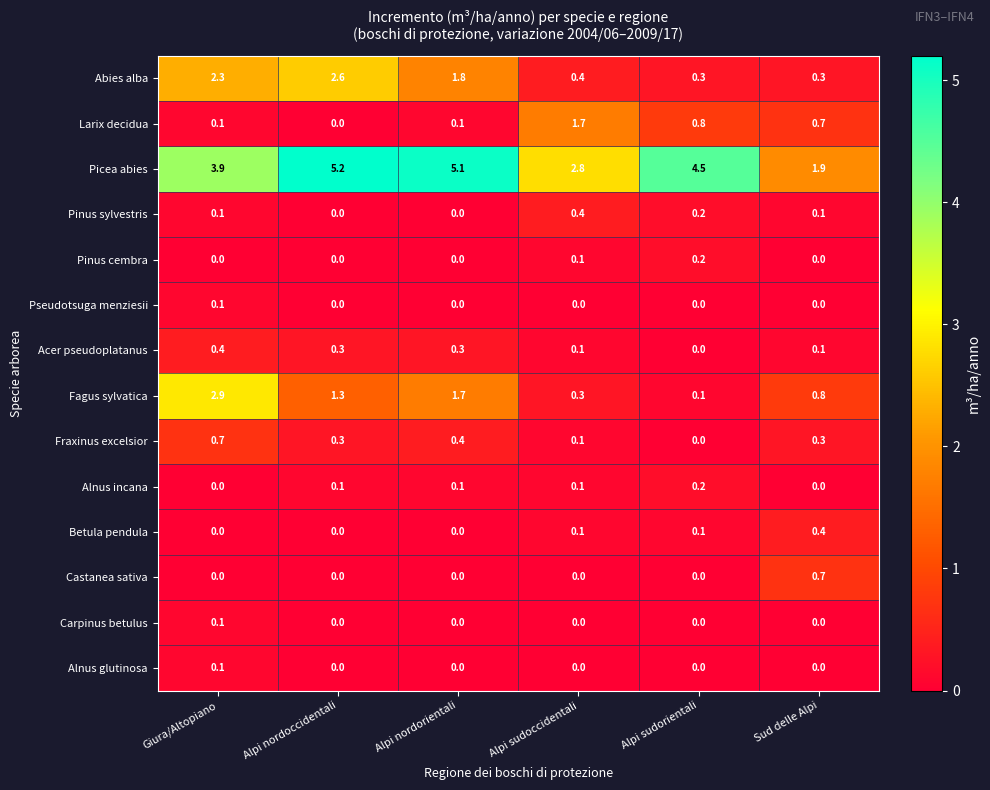

What is the greatest value displayed?

5.2